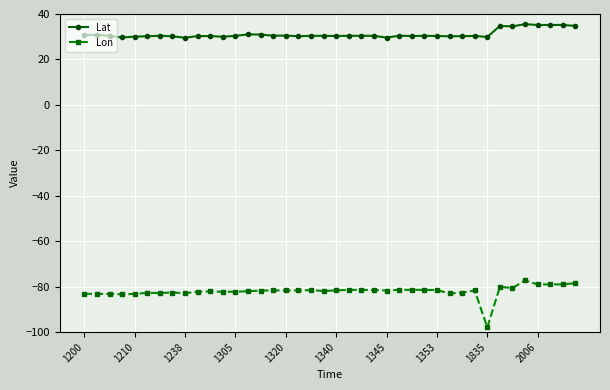

List the series in order of their peak value, highest first.

Lat, Lon